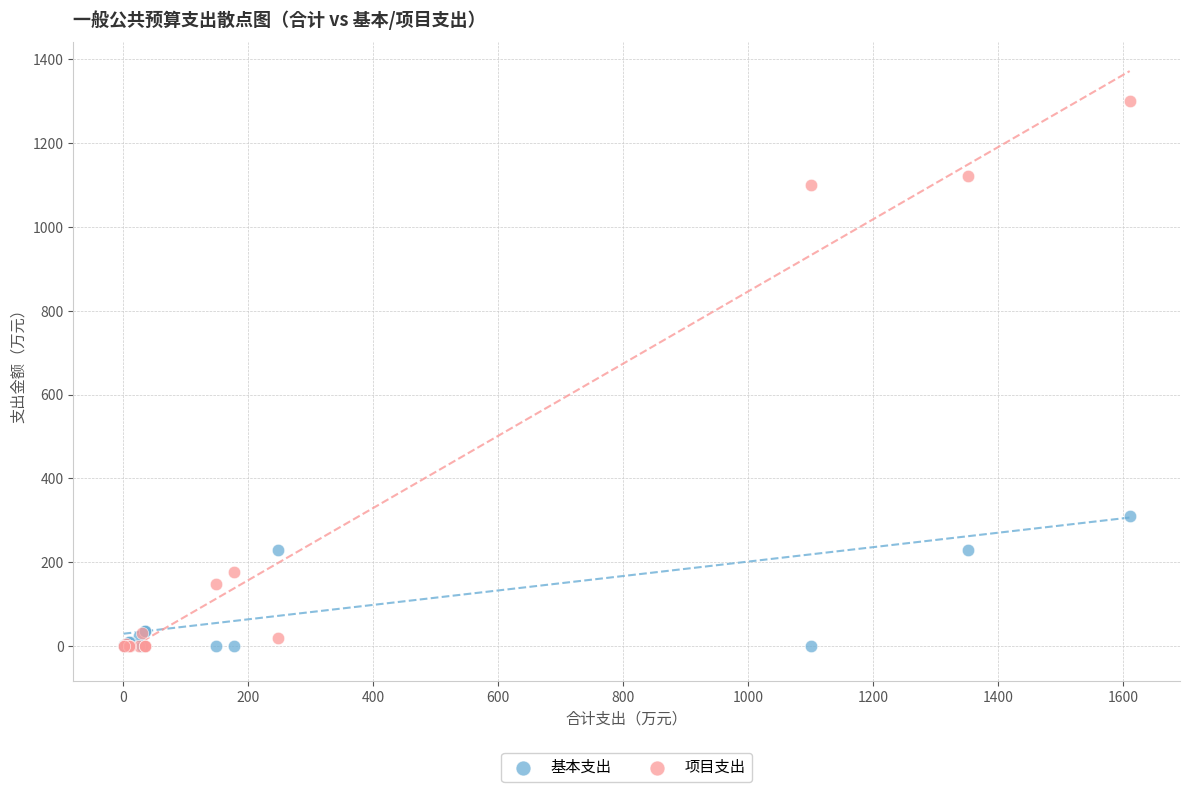

Across all series, what Y value is closest to 649?

310.1